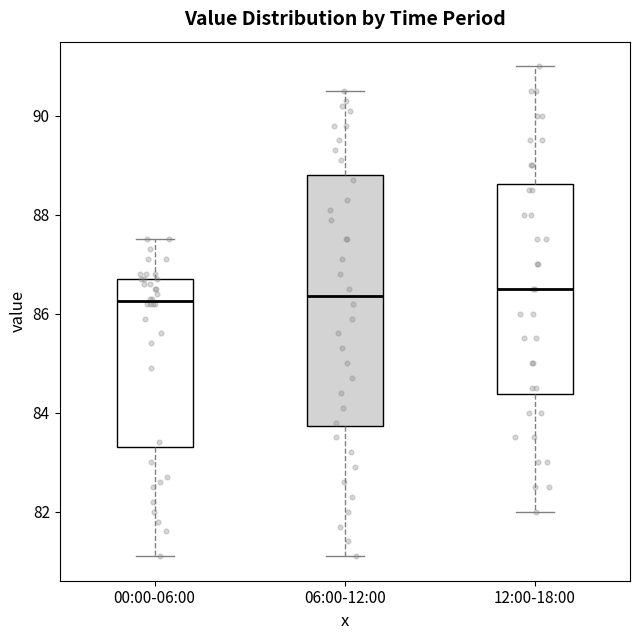

Where is the upper edge of the box for 12:00-18:00 on the y-axis? The values are not printed on the chart, so give them approximately, as read against the axis.

88.6